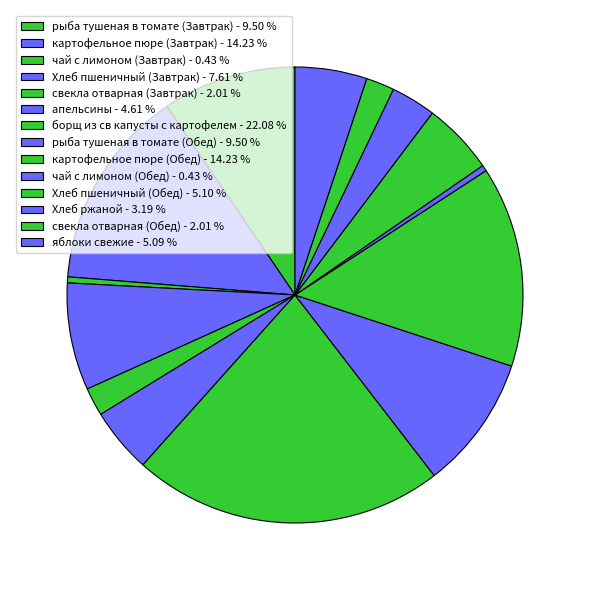

Is it true that Хлеб ржаной is 3% of the pie?

True